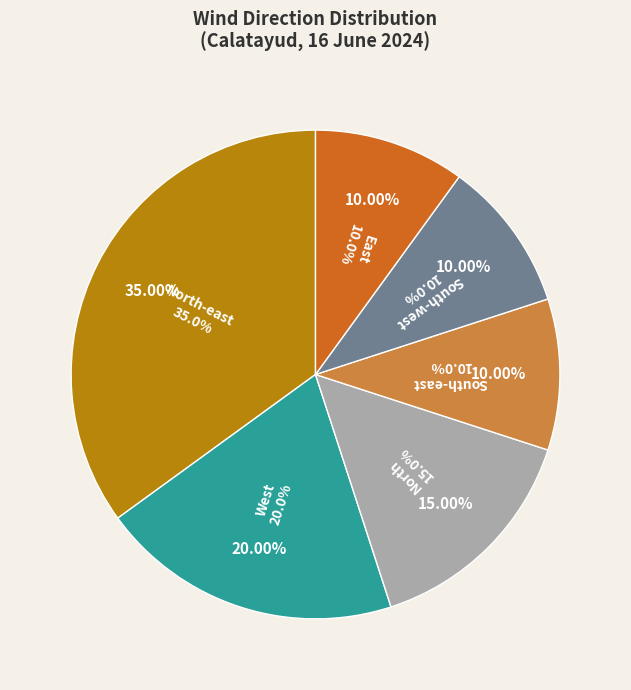

Is there any slice that represents more than half of the pie?

No